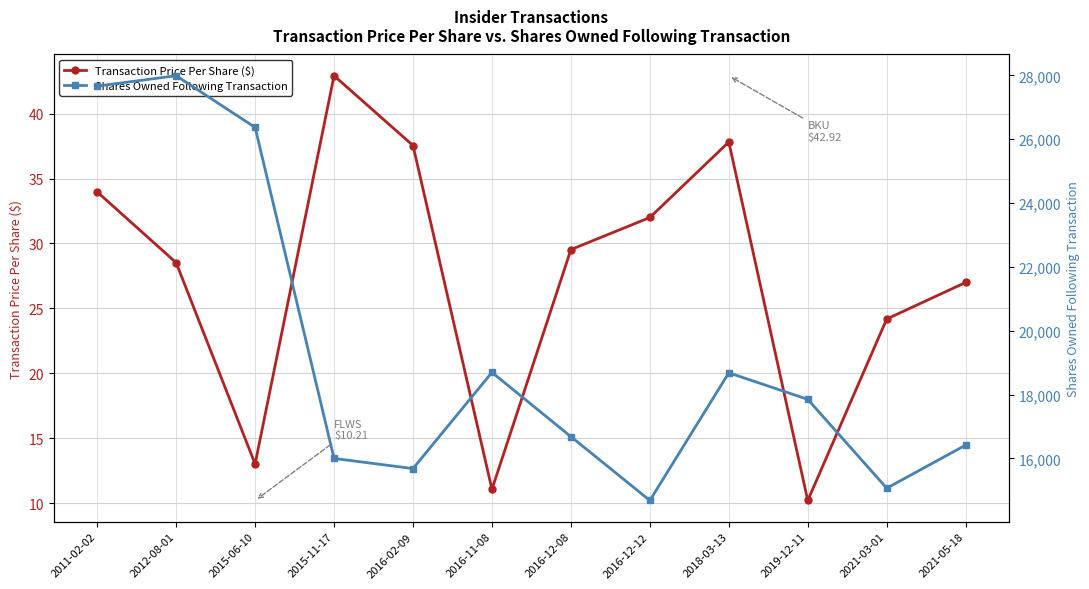

Rank the series by their maximum value, from highest to lowest.

Shares Owned Following Transaction, Transaction Price Per Share ($)